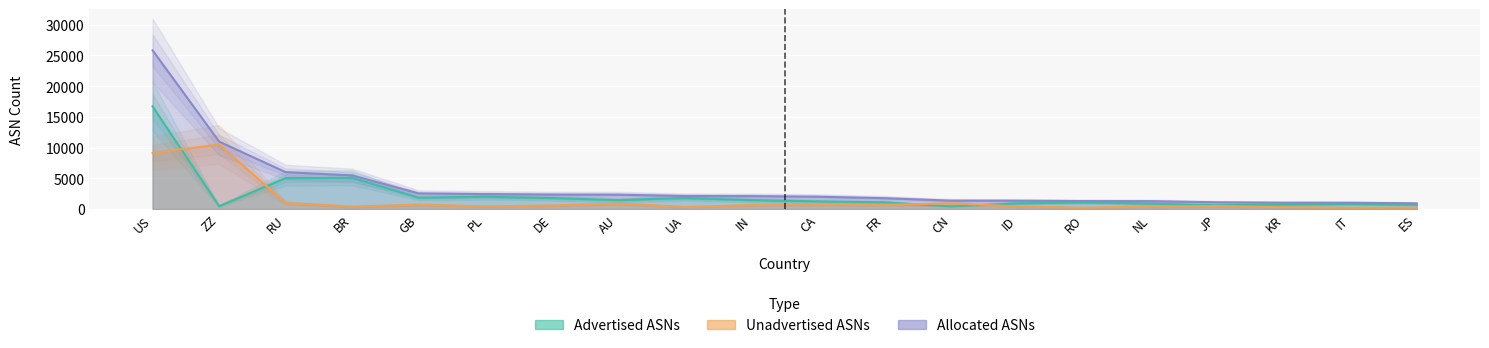

Is it true that Advertised ASNs equals 1450 at AU?

True